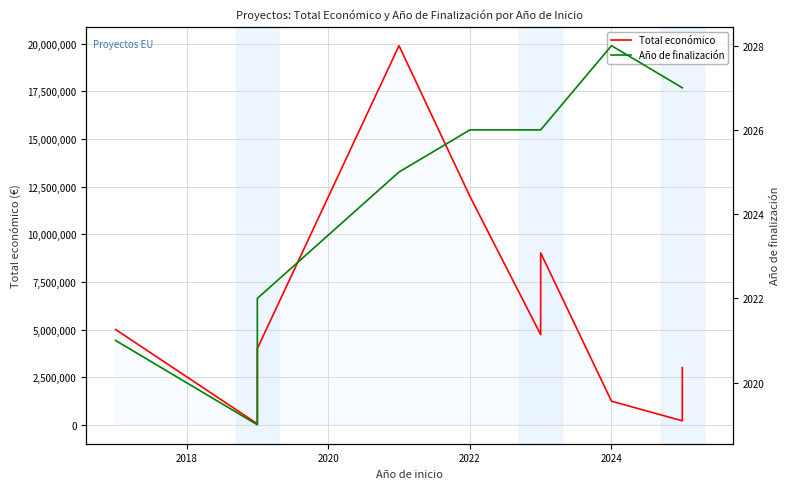

Which series has the largest total across all categories?

Total económico